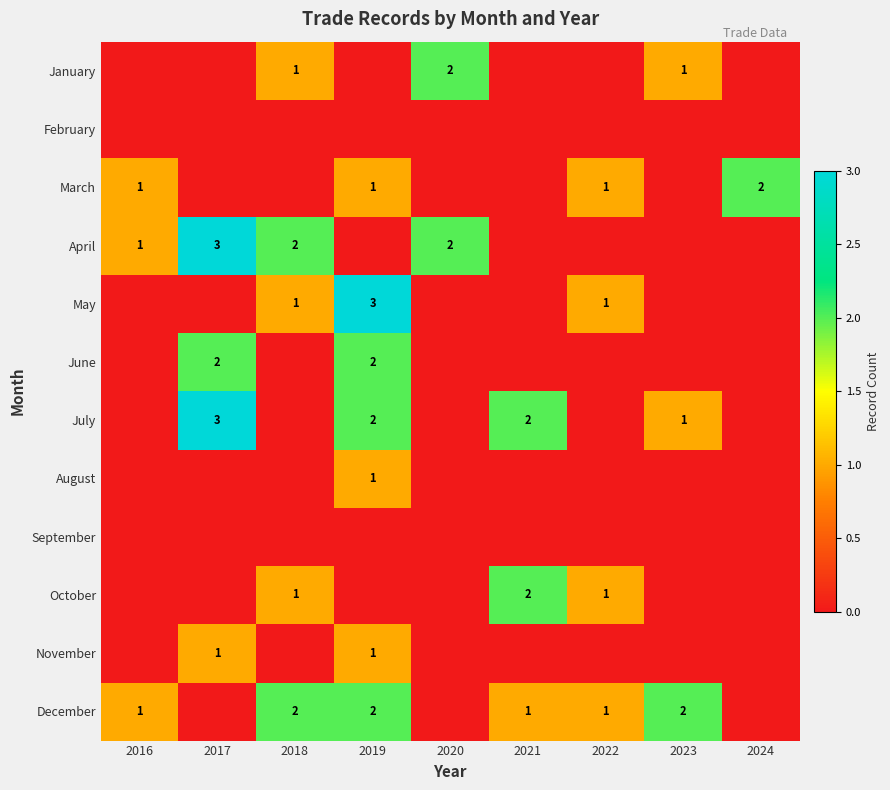

True or false: August has a value of 0 at 2019.

False